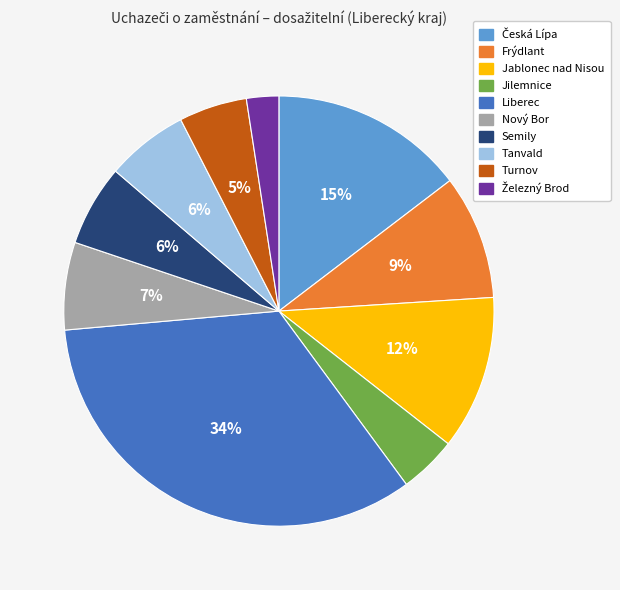

Between Jilemnice and Jablonec nad Nisou, which is larger?

Jablonec nad Nisou